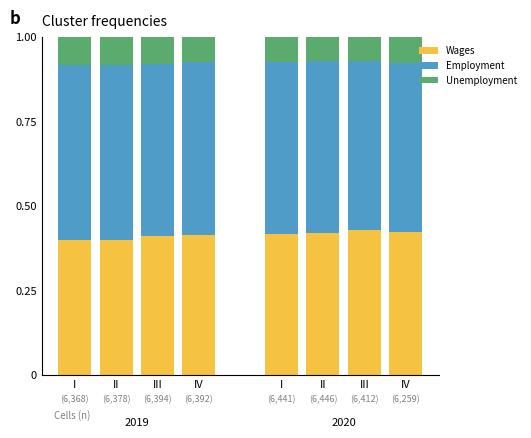

The value of Employment at IV is 0.5. True or false?

True